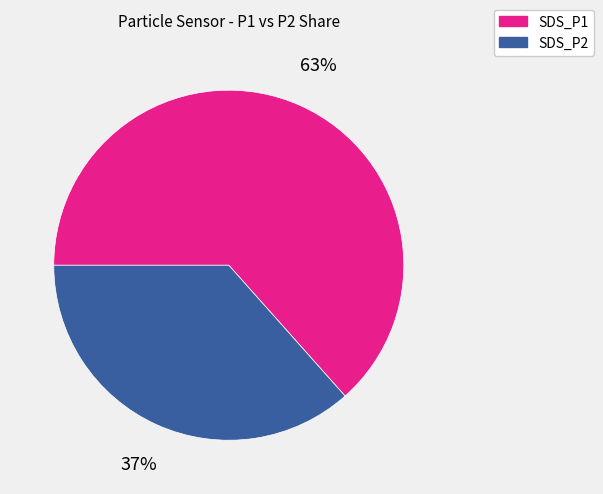

Which category accounts for the majority?

SDS_P1